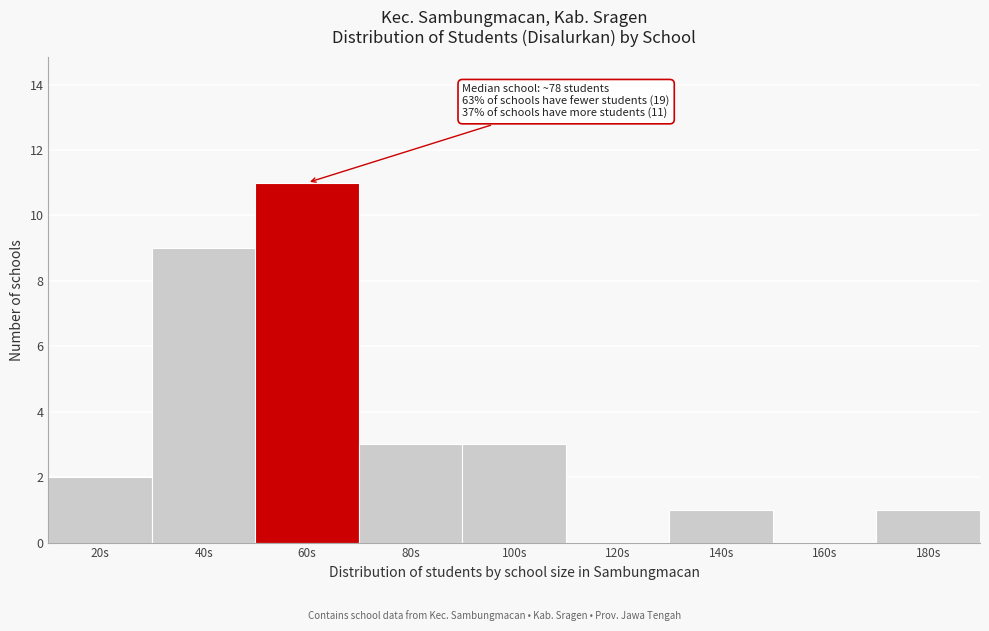

Reading left to right, transcribe all the data shown in this chart.

20s=2	40s=9	60s=11	80s=3	100s=3	120s=0	140s=1	160s=0	180s=1